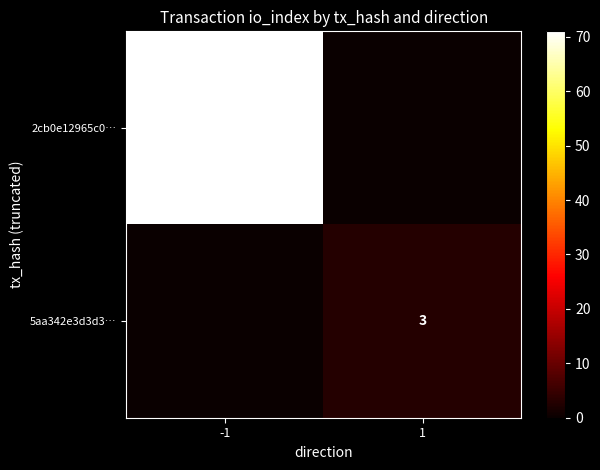

Is it true that 5aa342e3d3d3… equals 5 at 1?

False